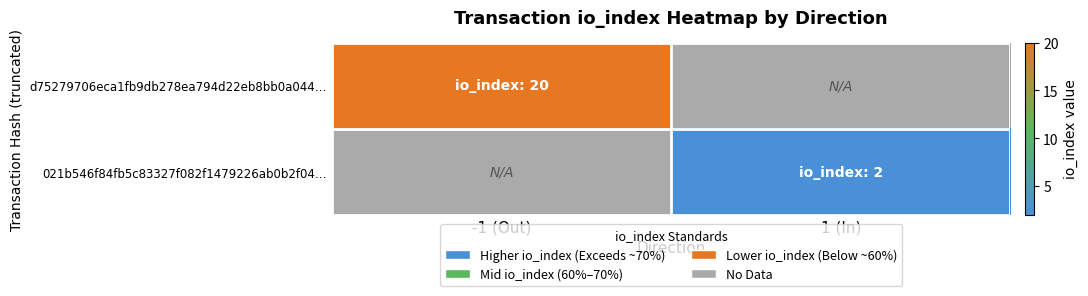

What is the maximum value shown in the chart?

20.0